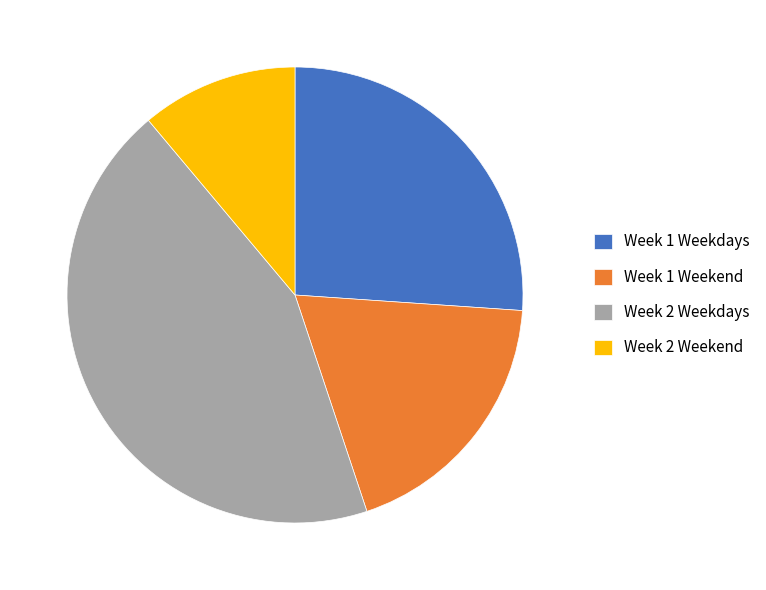

Is there a majority slice in this chart?

No